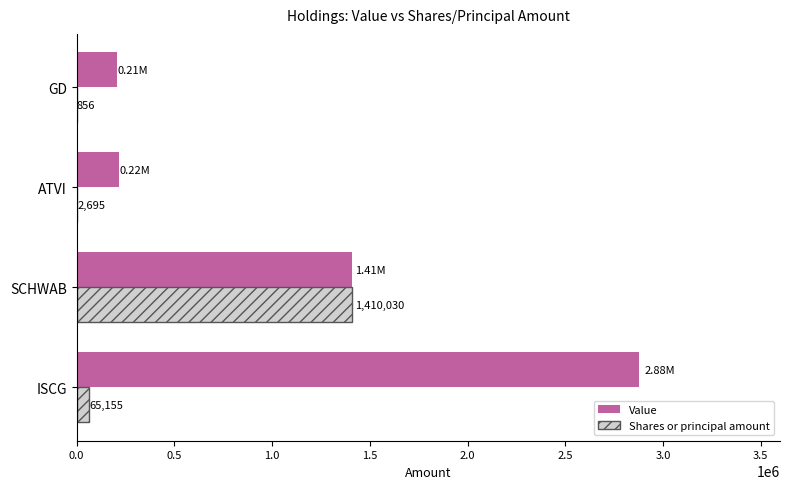

Which category has the highest value in the Value series?

ISCG